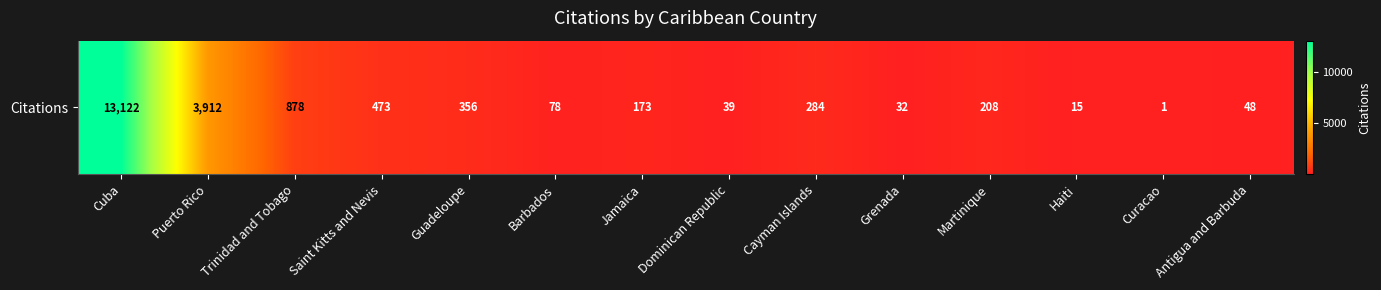

Which label corresponds to the smallest value in the chart?

Curacao